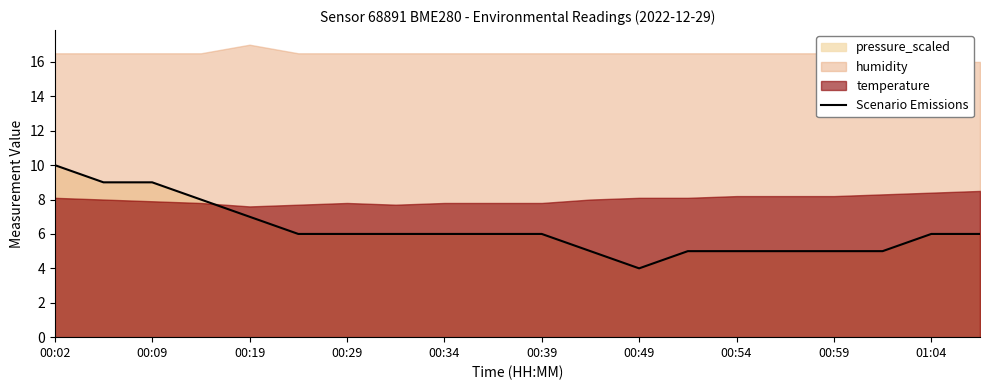

The chart shows a value of 4 at 00:19. True or false?

False